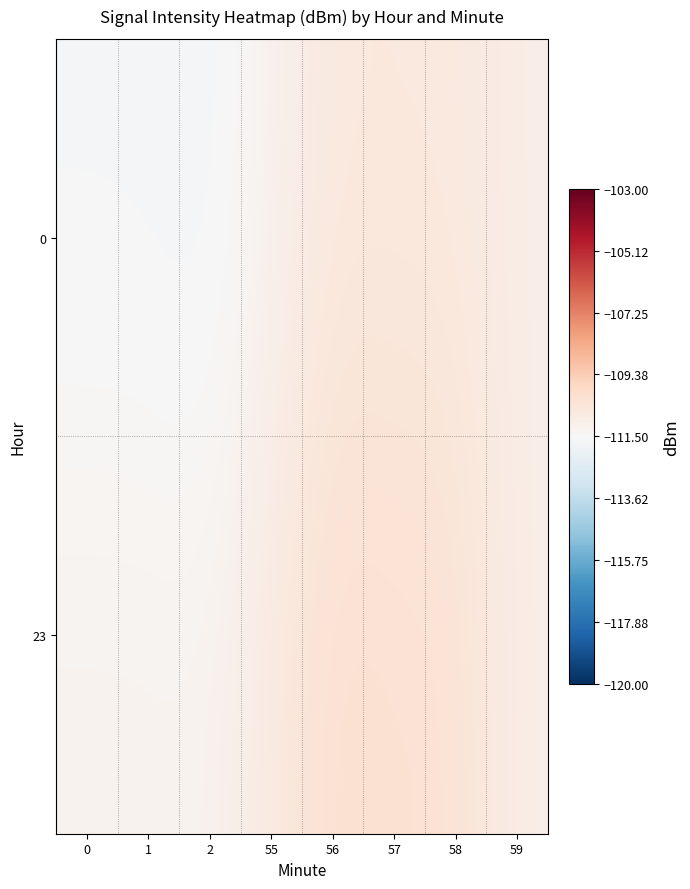

At which category is the sum across all series the highest?

56